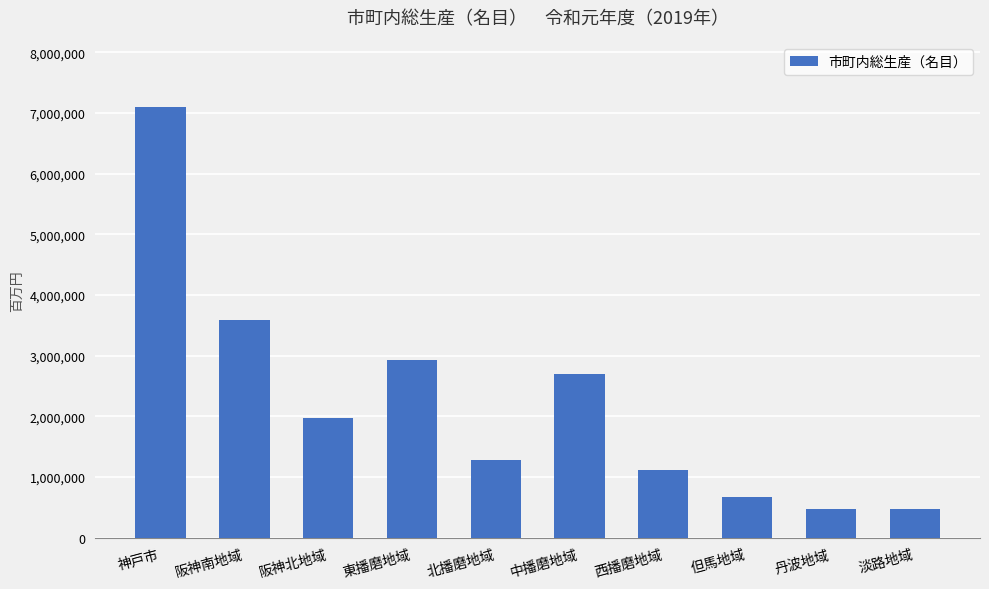

What is the average value?

2231170